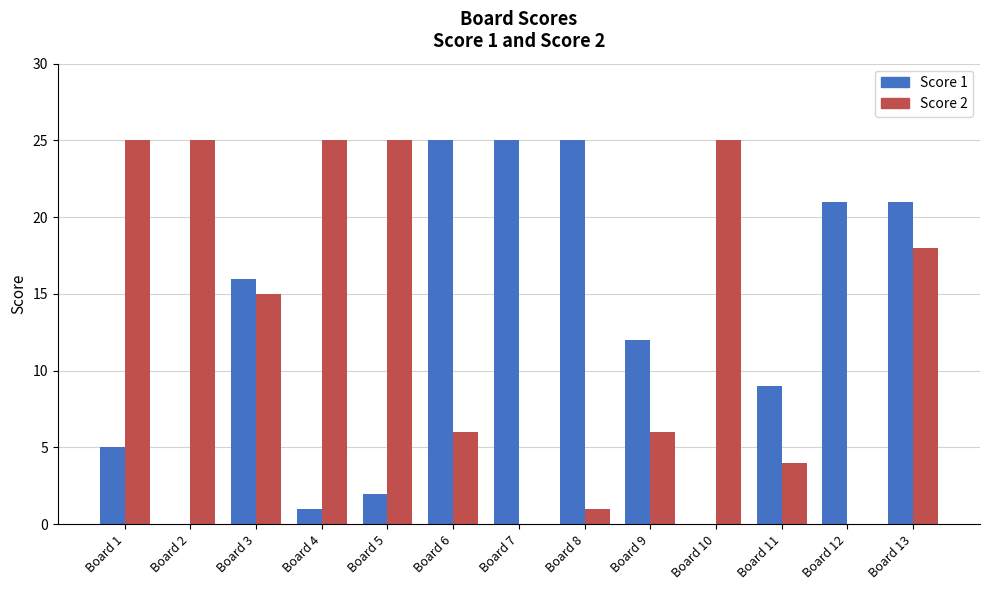

Is it true that Score 2 equals 25 at Board 10?

True